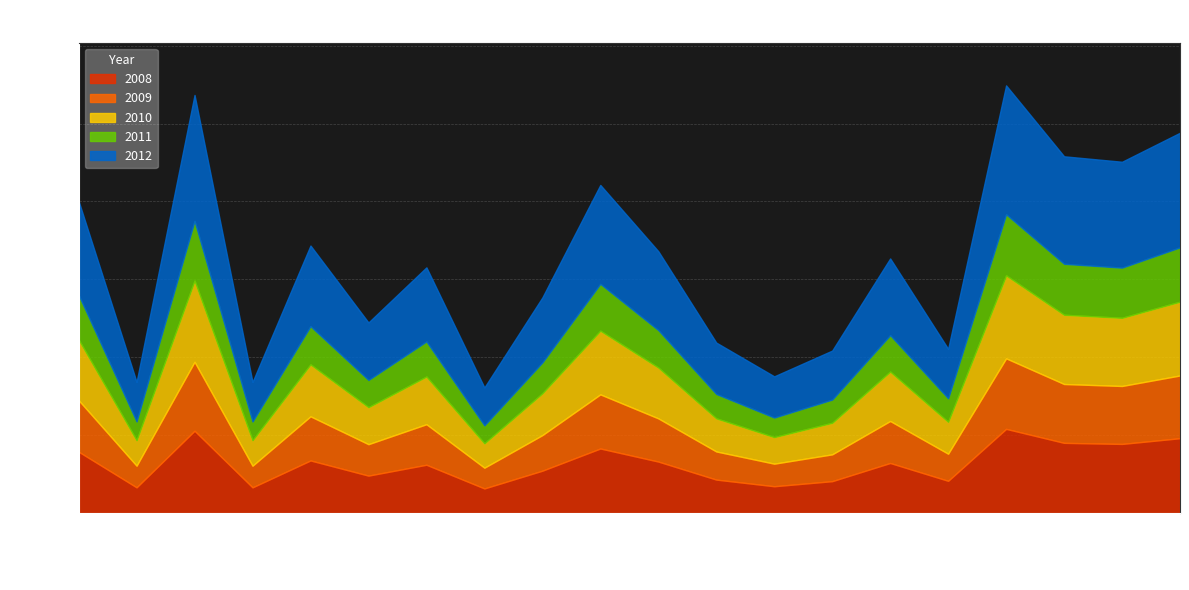

What is the label of the 18th point from the left?

2012-Q2